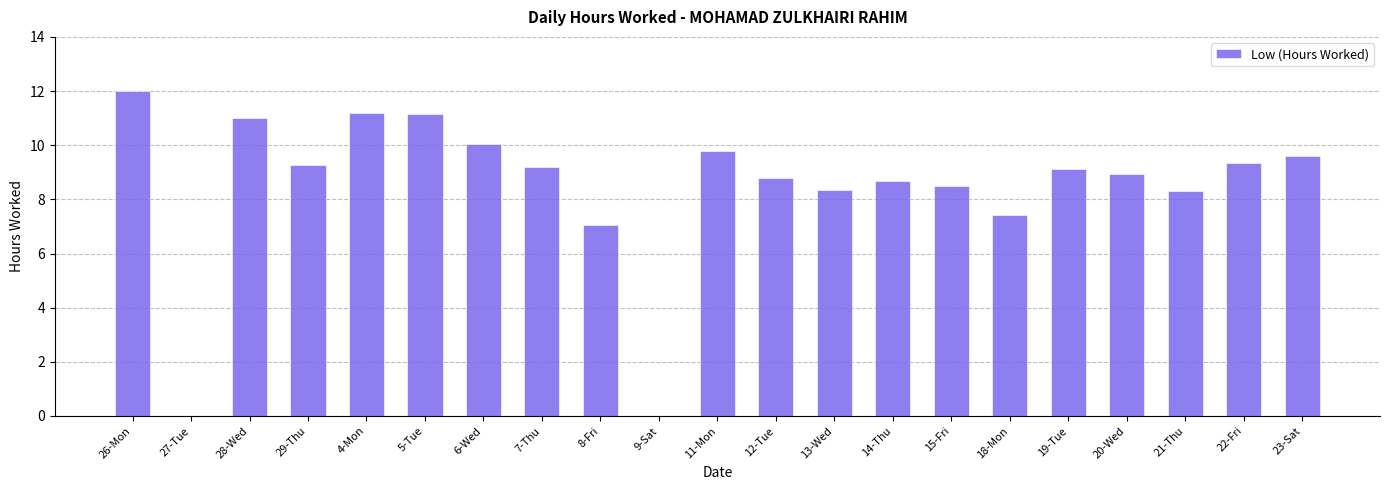

At which label is the value closest to 5?

8-Fri